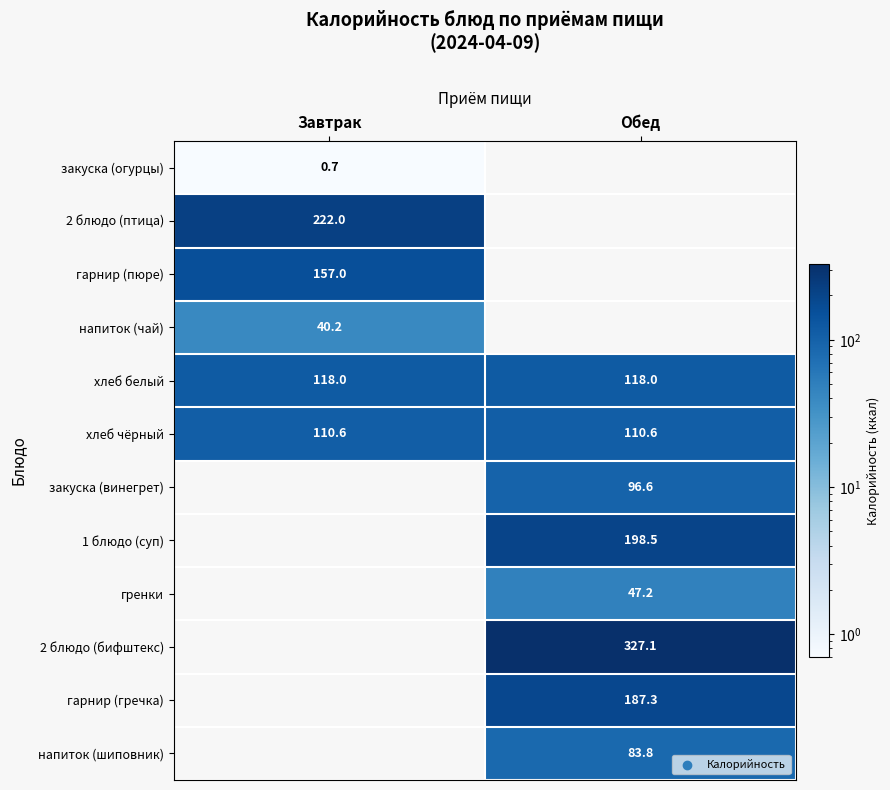

What is the smallest value displayed?

0.7